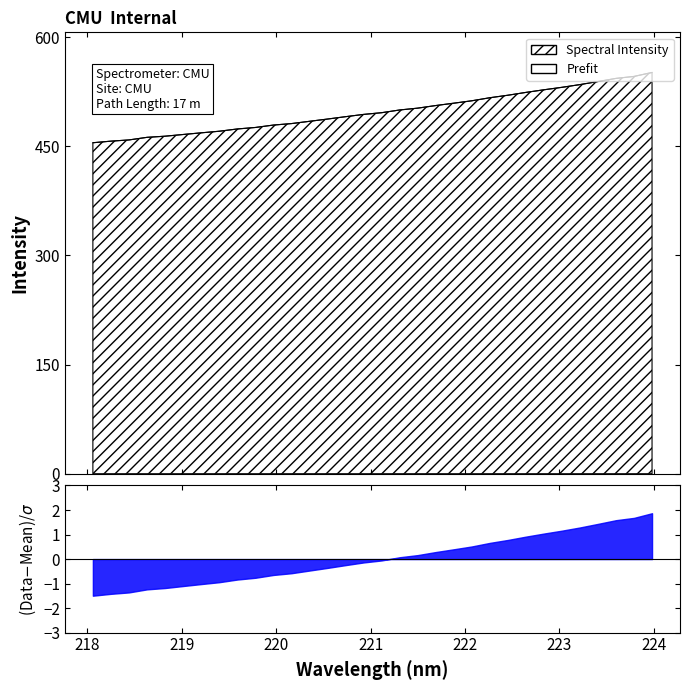

What is the sum of the values at 221.1174 and 223.408?

1035.1